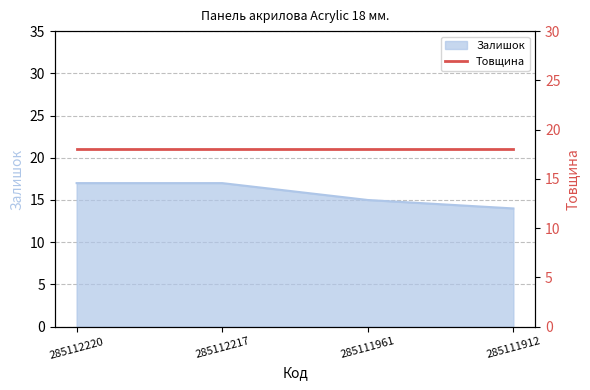

List the labels in order of value, largest first.

285112220, 285112217, 285111961, 285111912